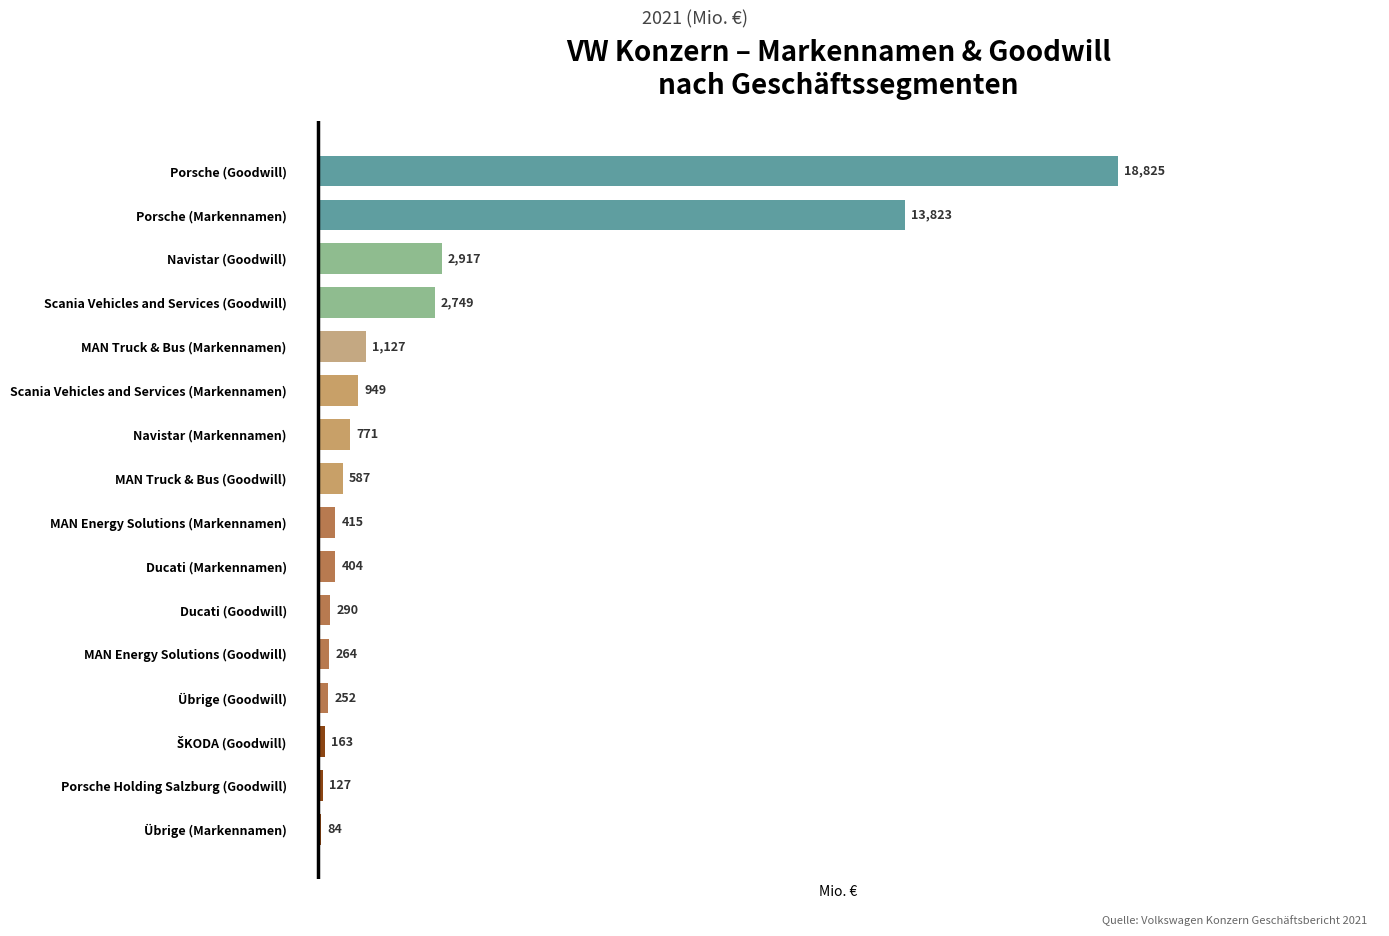

At which category does the chart reach its minimum across all series?

Übrige (Markennamen)